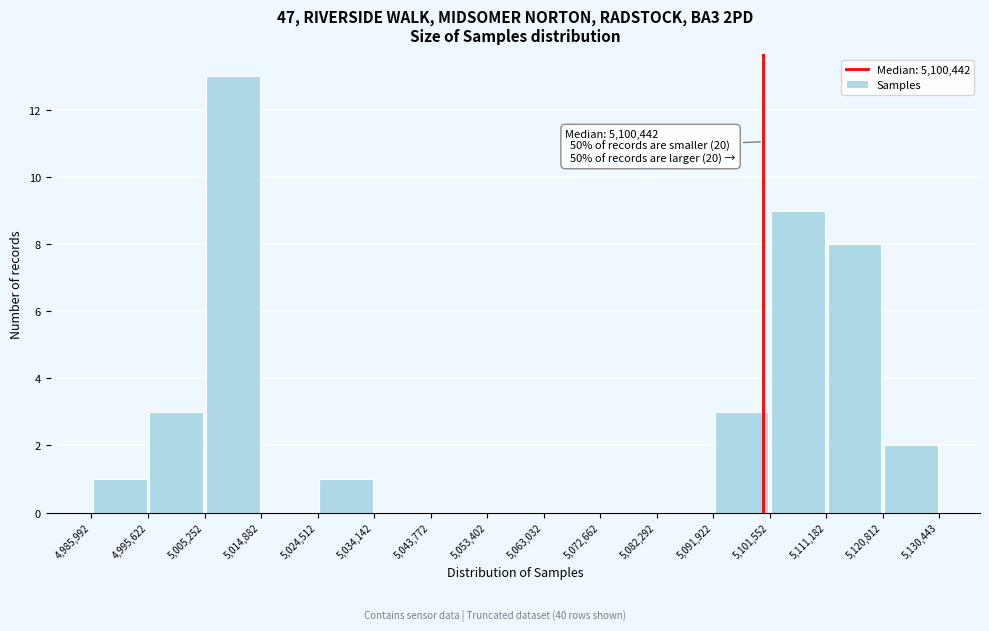

Over which range of the x-axis is the bar tallest?

5,005,252 to 5,014,882